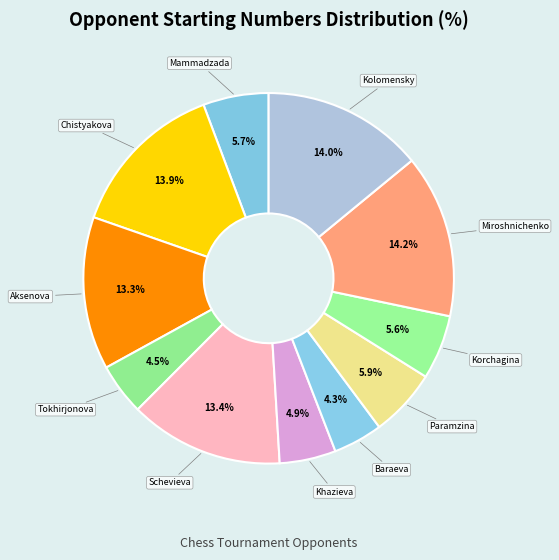

What is the largest slice in the pie chart?

Miroshnichenko Pavel